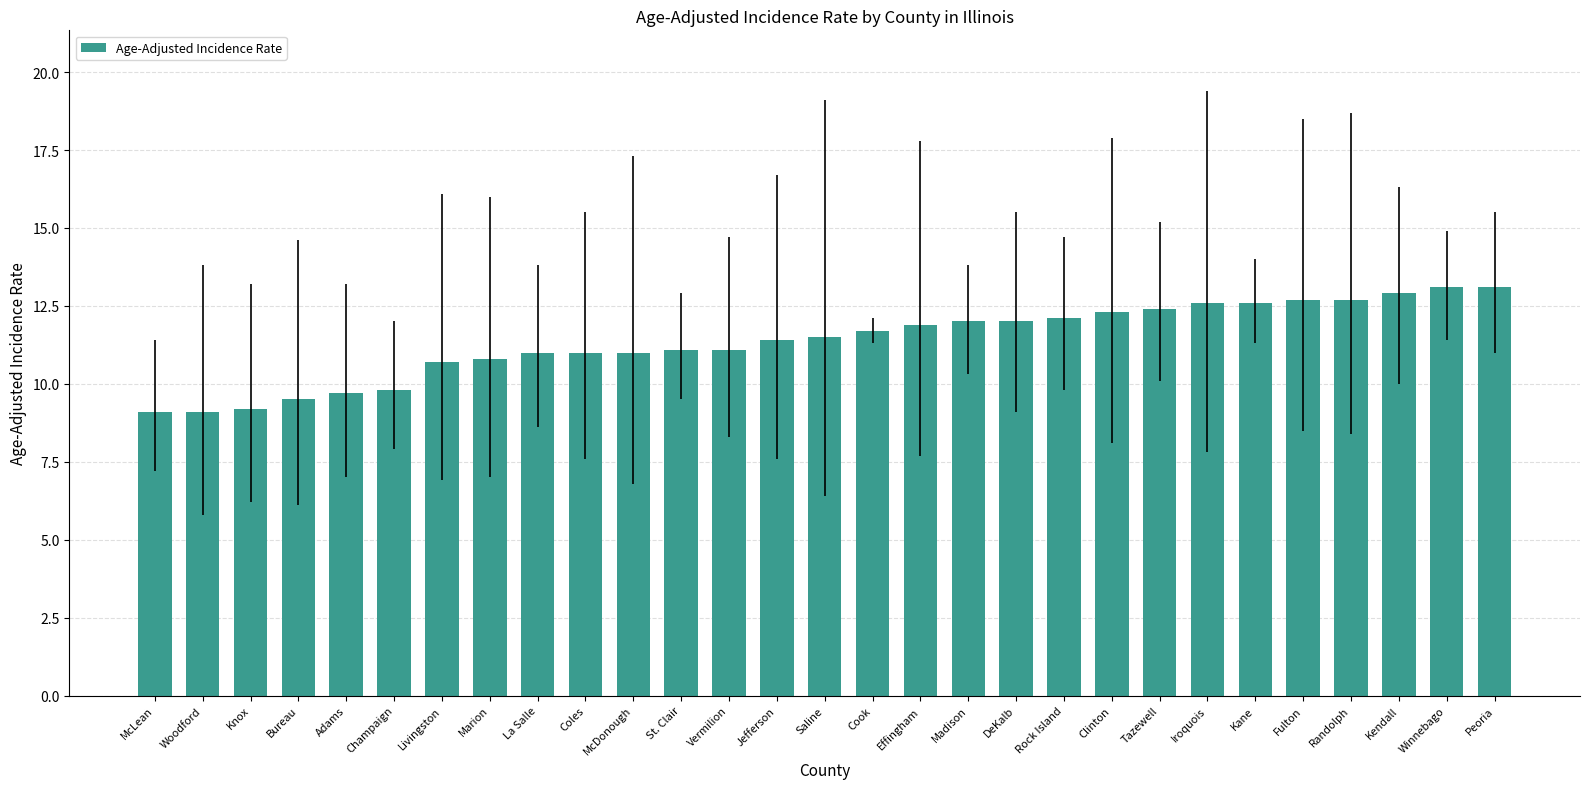

Count the number of data series in this chart.

1